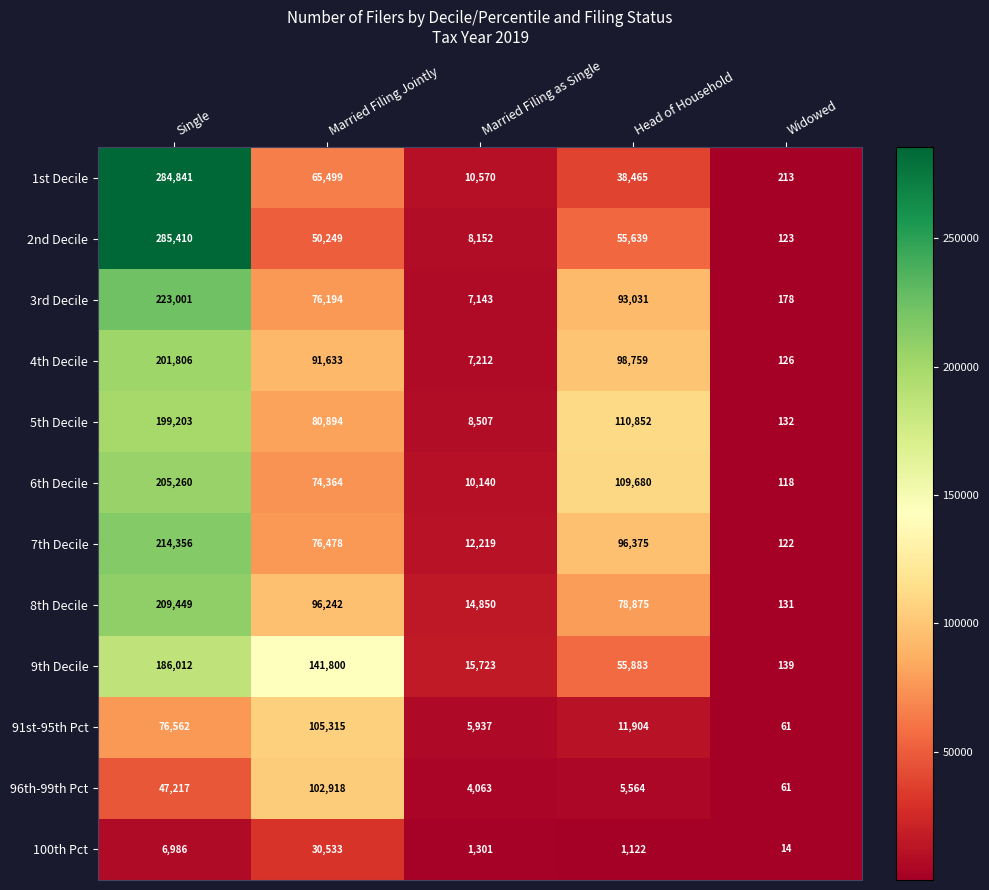

Which label corresponds to the smallest value in the chart?

Widowed